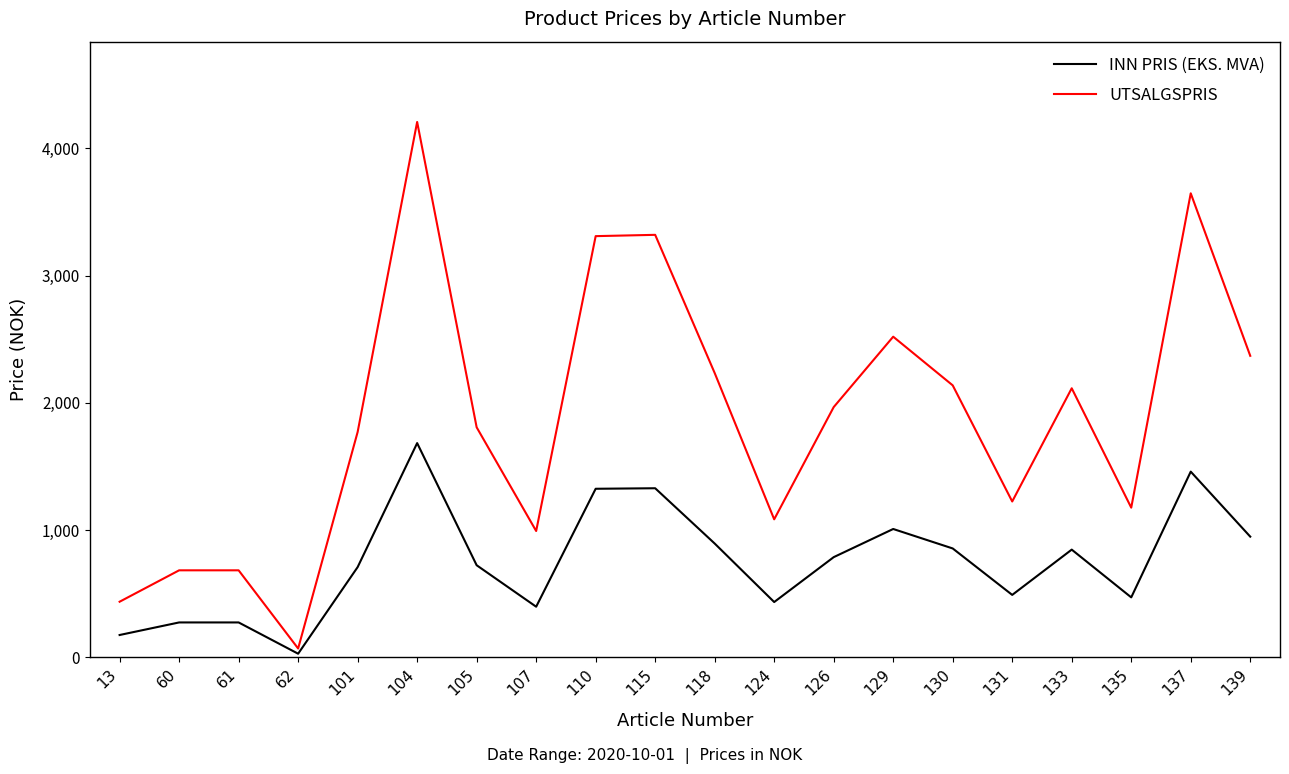

At 60, list the series in order from smallest to largest.

INN PRIS (EKS. MVA), UTSALGSPRIS